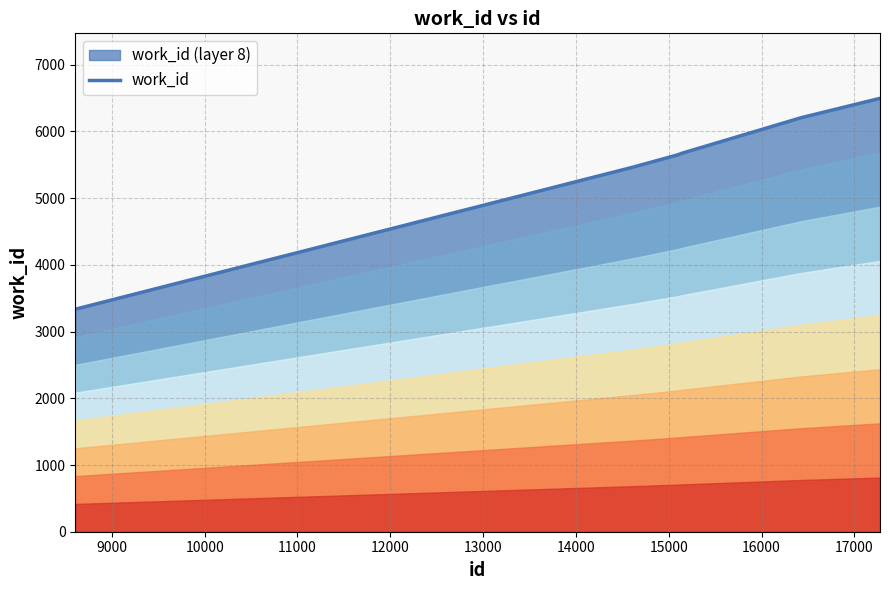

How many data points are above 5654?

3